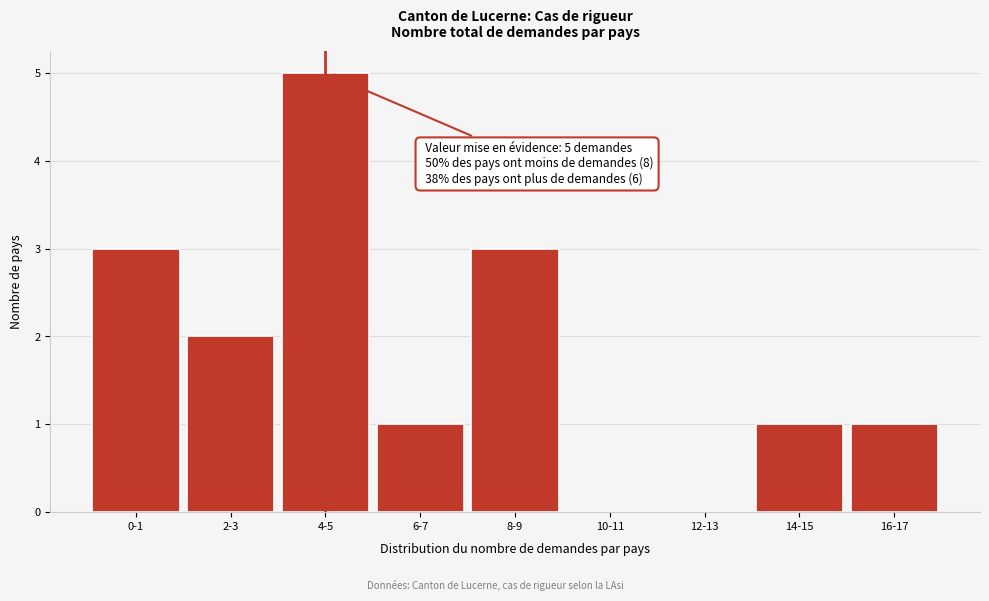

Reading left to right, extract all data points from this chart.

0-1=3	2-3=2	4-5=5	6-7=1	8-9=3	10-11=0	12-13=0	14-15=1	16-17=1